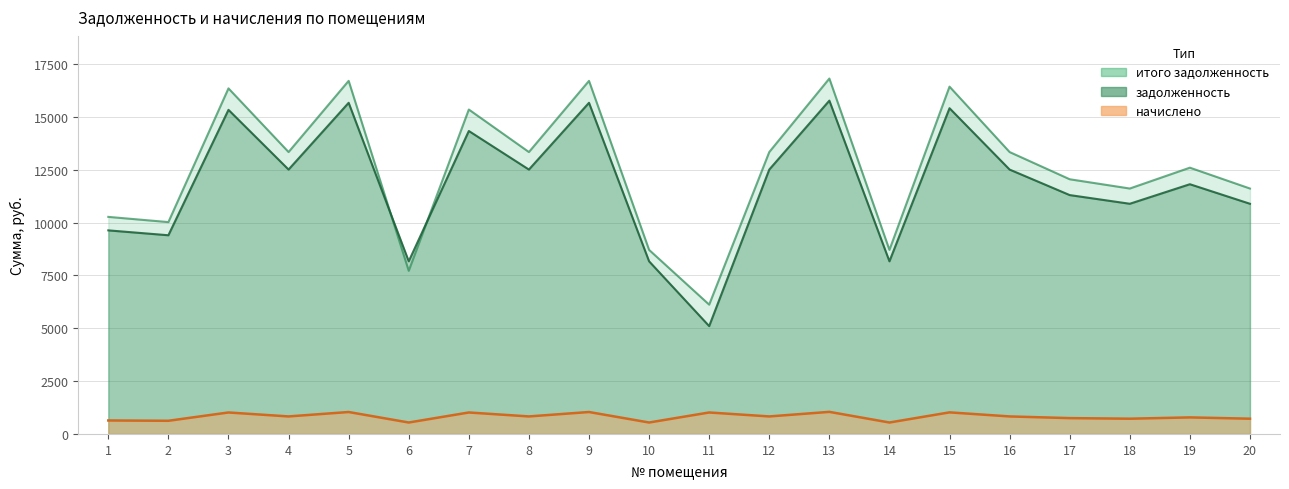

Between 12 and 7, which is larger?

7